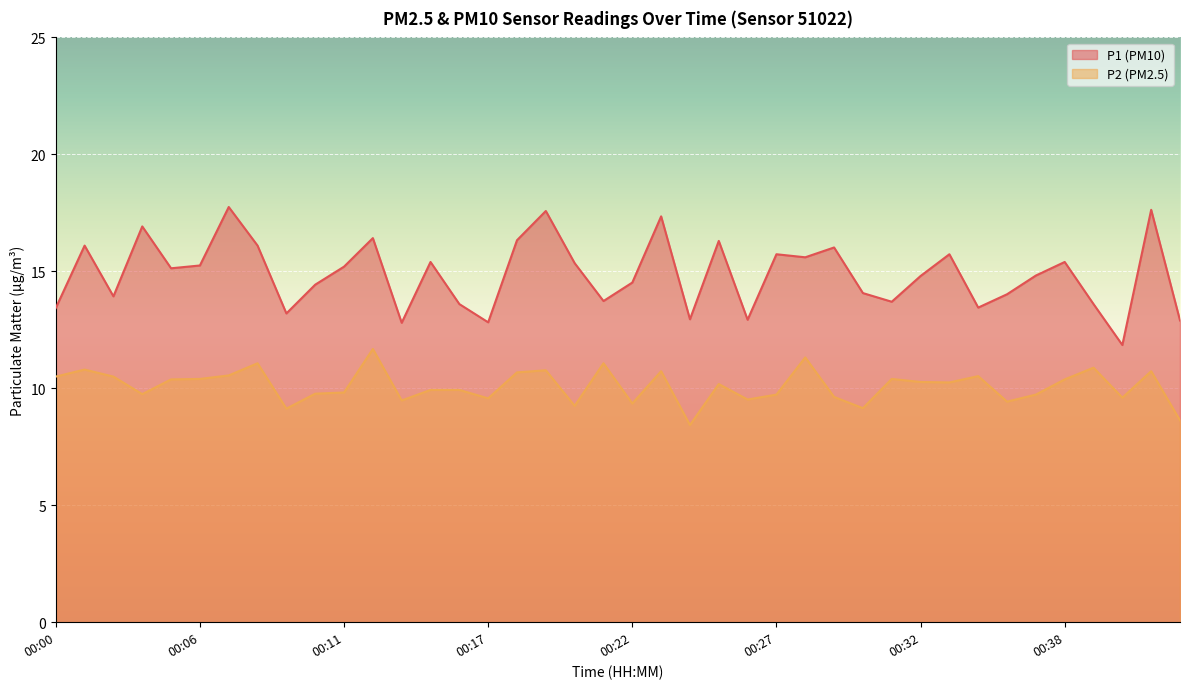

What is the minimum value for P2?

8.4